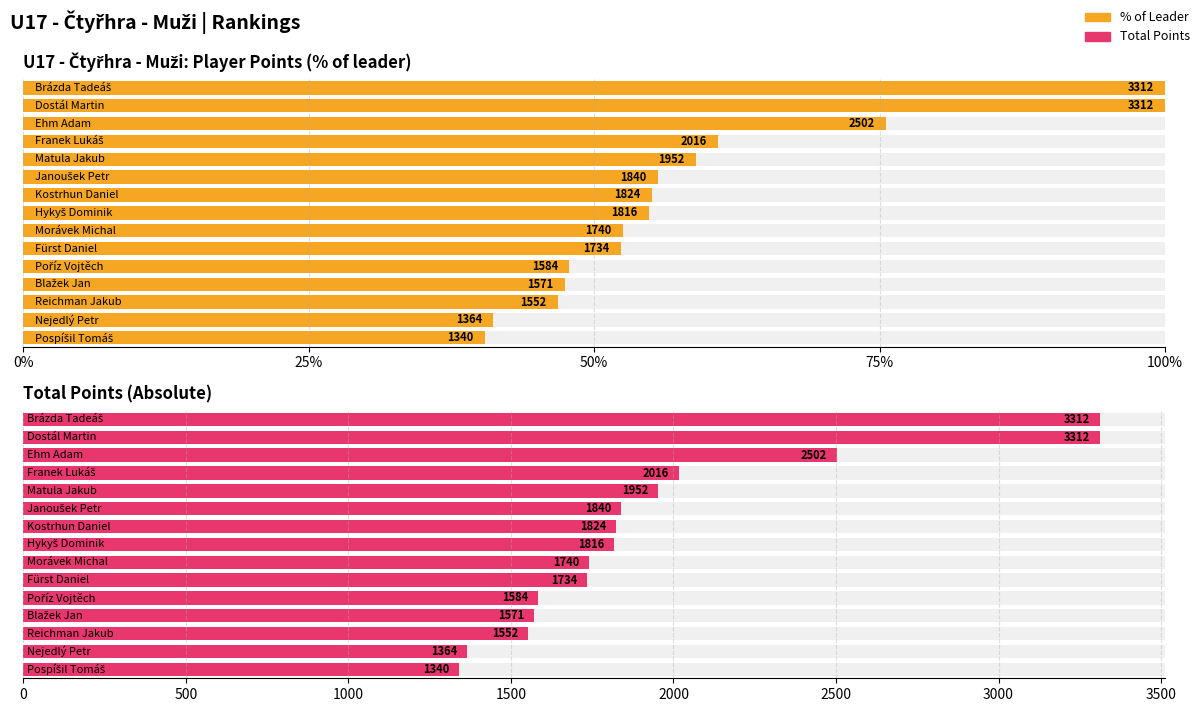

Are the bars horizontal?

Yes